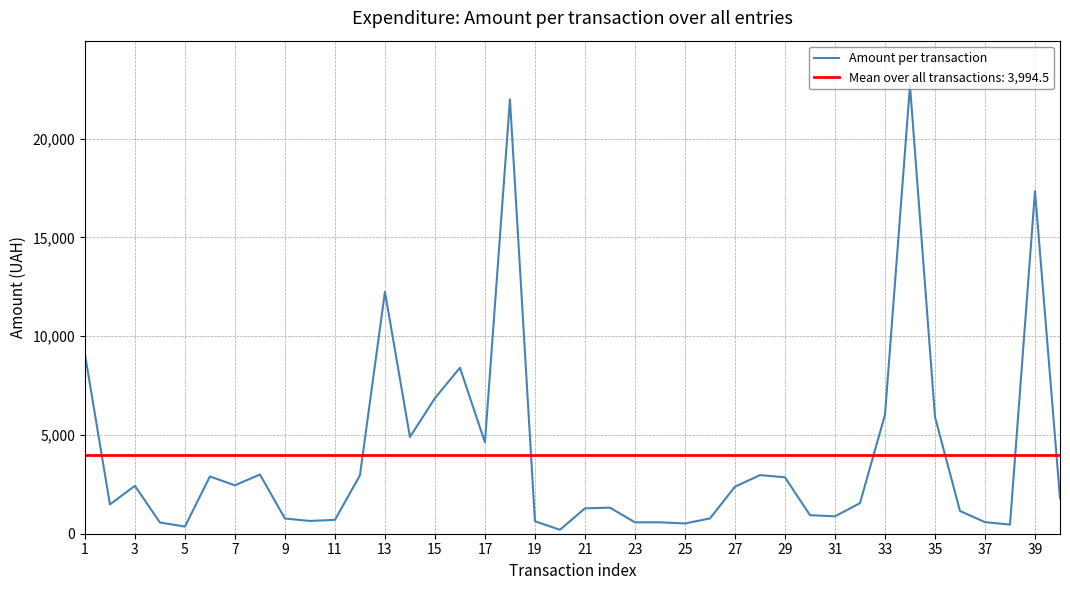

The value of Amount per transaction at 39 is 17340.7. True or false?

True